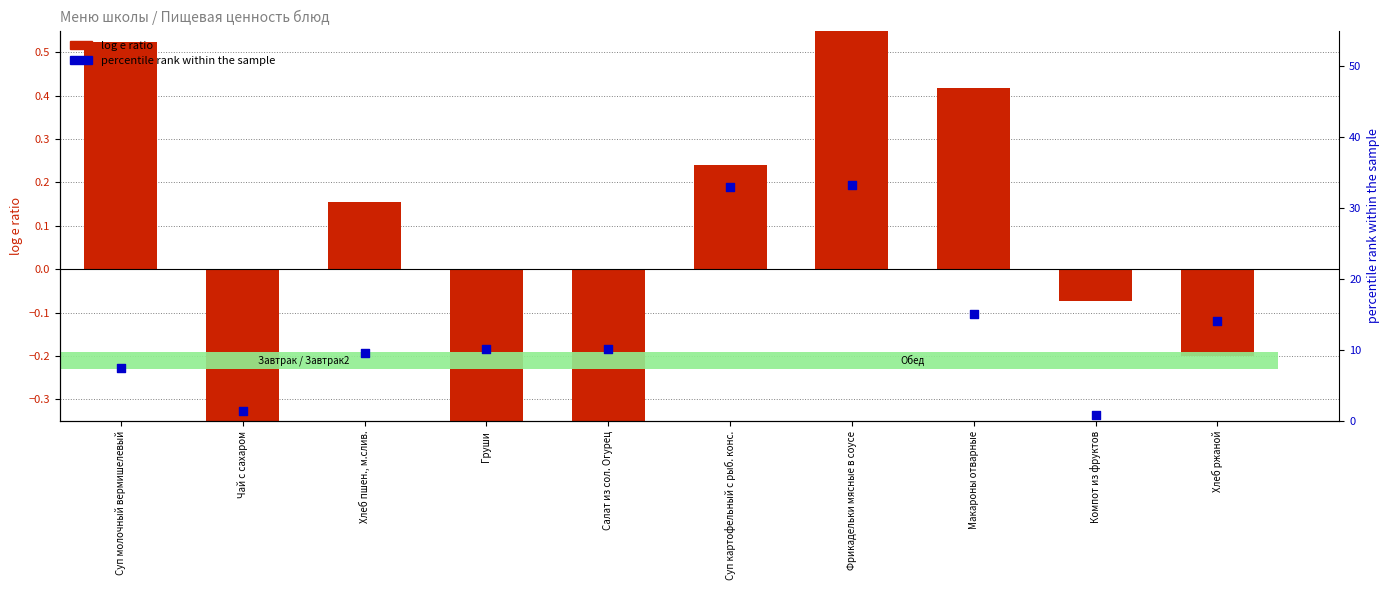

Which series has the largest total across all categories?

percentile rank within the sample